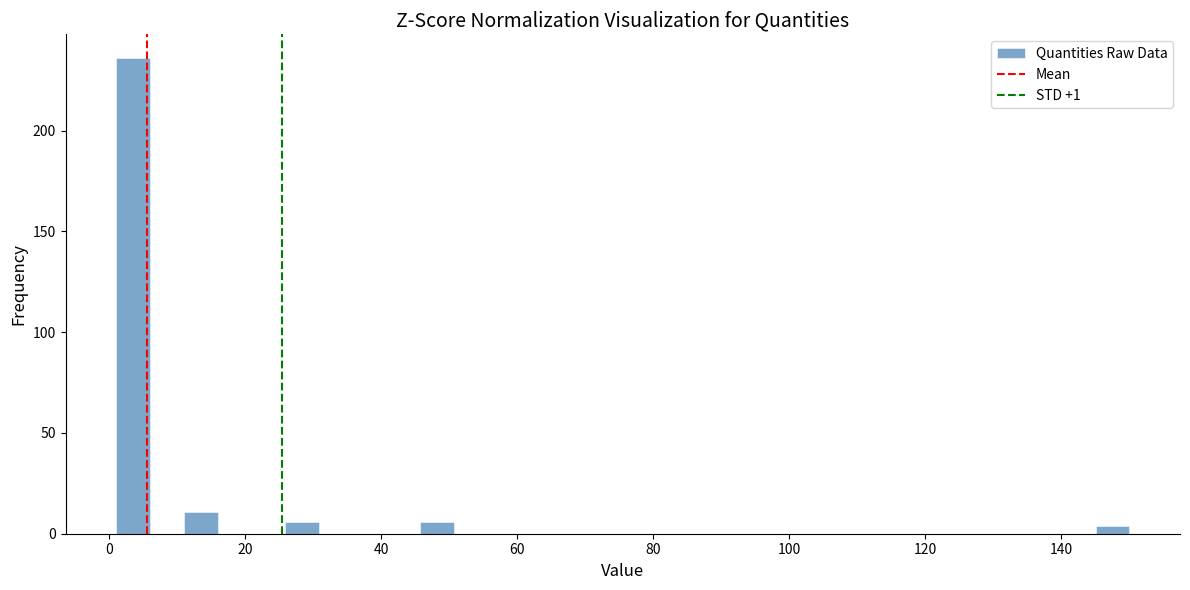

Around what value on the x-axis is the tallest bar? Give the approximate position of its centre, as read against the axis.

4